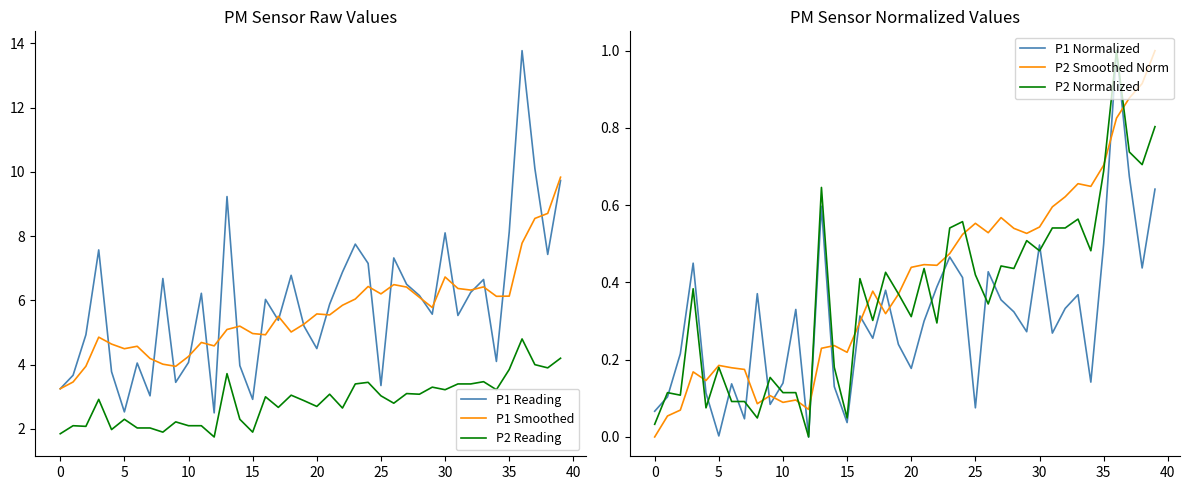

True or false: P1 Smoothed and P2 Reading cross at least once.

False